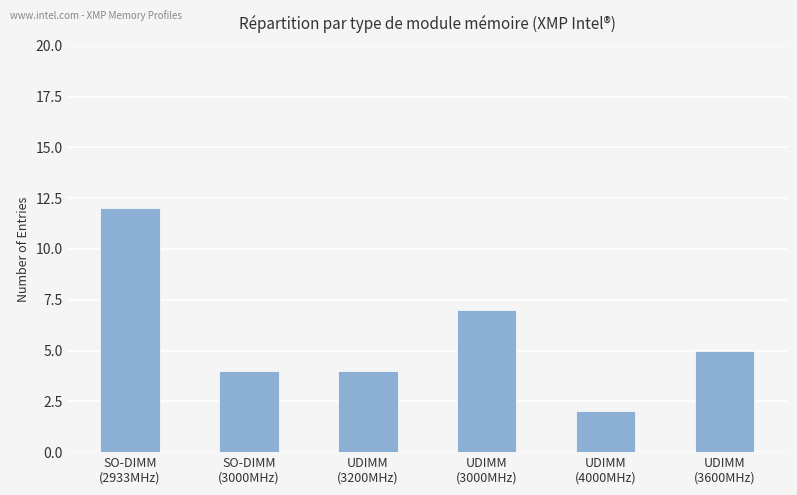

What is the greatest value displayed?

12